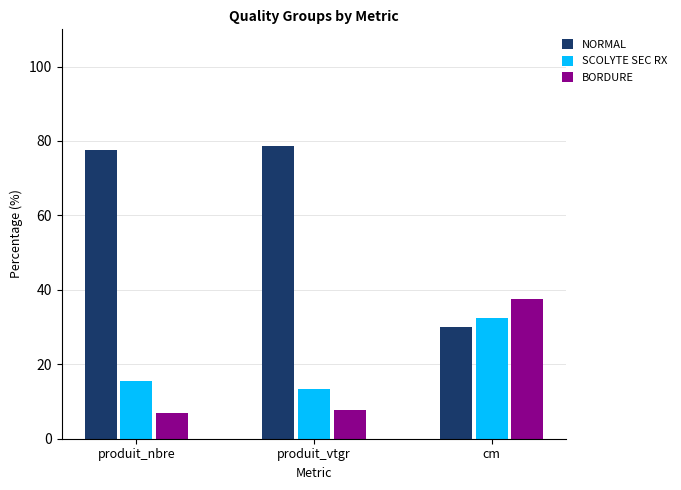

How many data points in NORMAL are above 77?

2